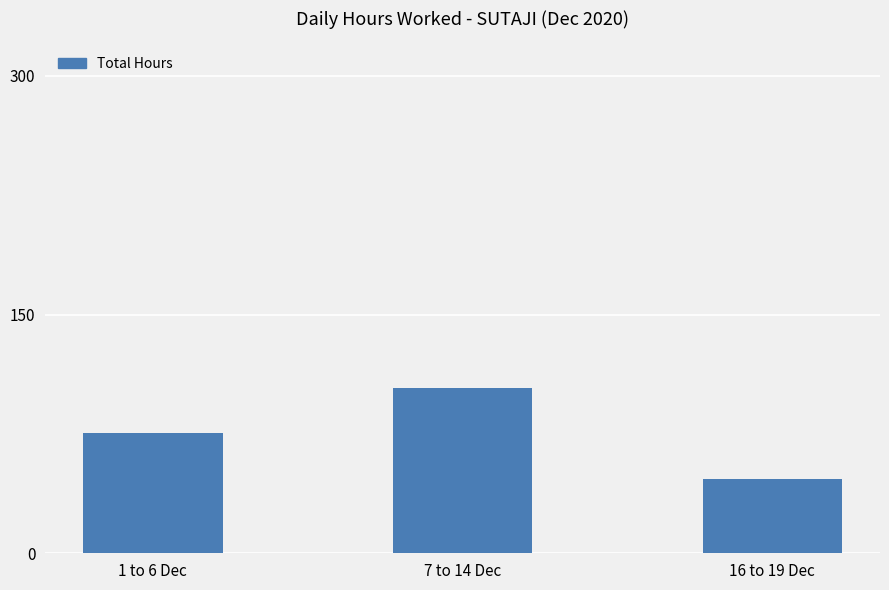

The chart shows a value of 46.6 at 16 to 19 Dec. True or false?

True